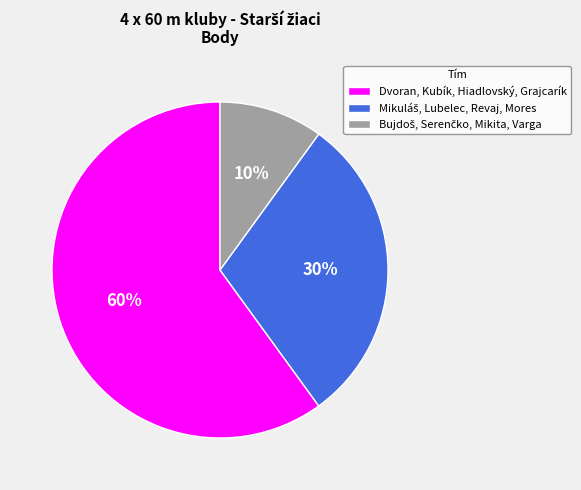

To the nearest percent, what is the average slice percentage?

33%